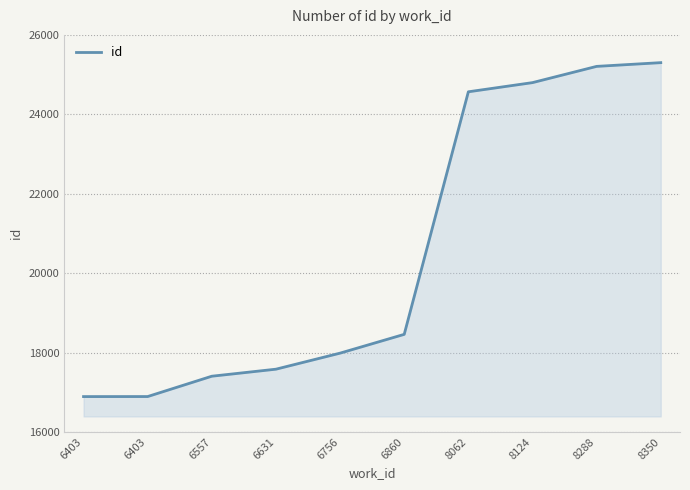

Does the chart have visible grid lines?

Yes